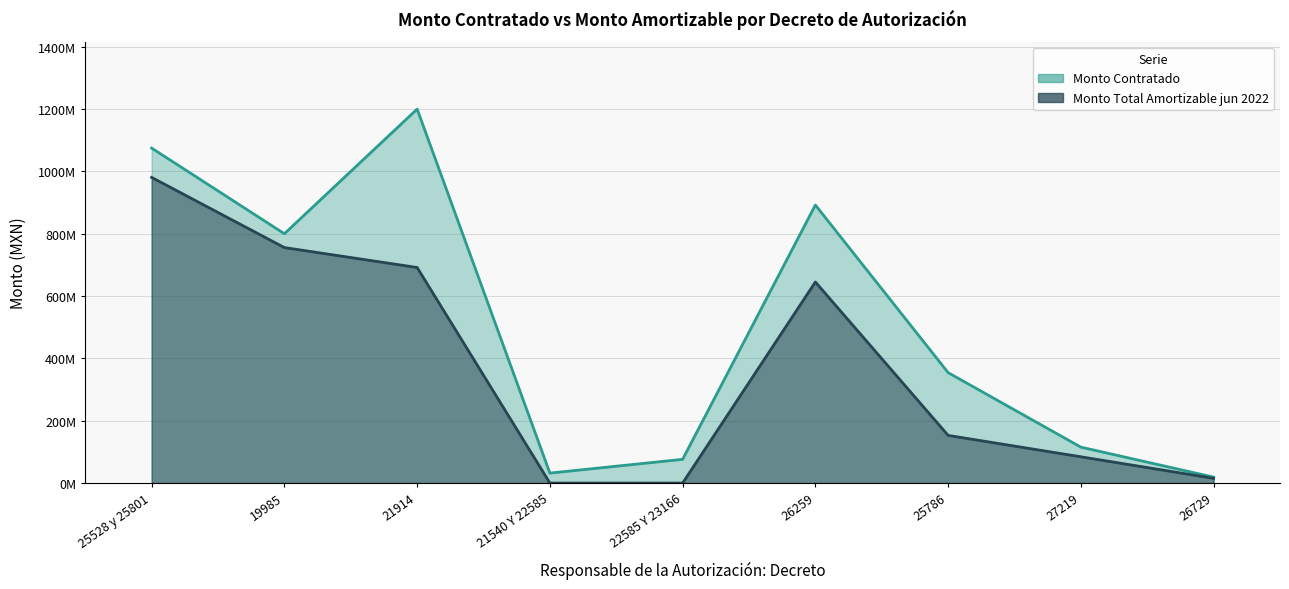

Between 21914 and 26259, which series saw the biggest shift?

Monto Contratado